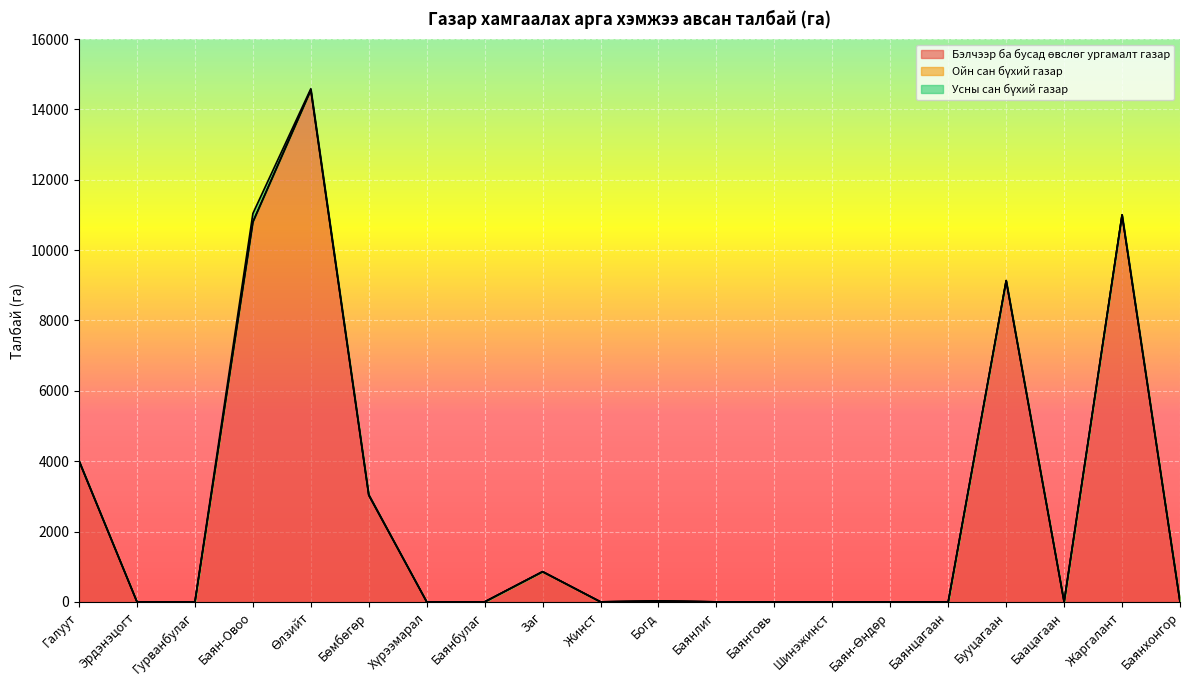

In Бэлчээр ба бусад өвслөг ургамалт газар, how many points are lower than both neighbors (excluding endpoints)?

3